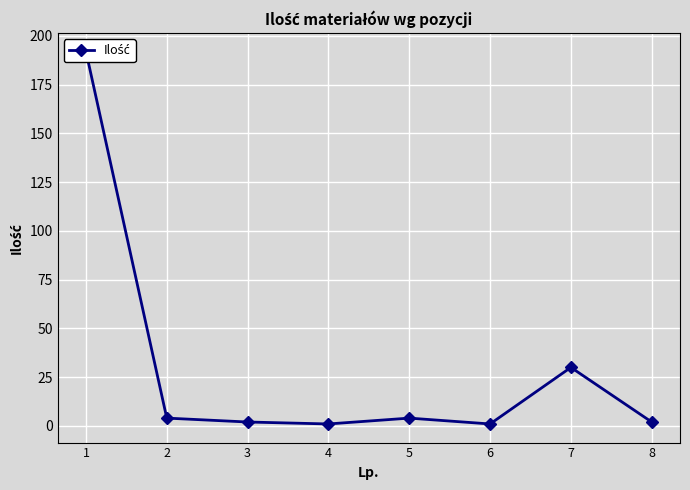

Which has a higher value, 3 or 4?

3